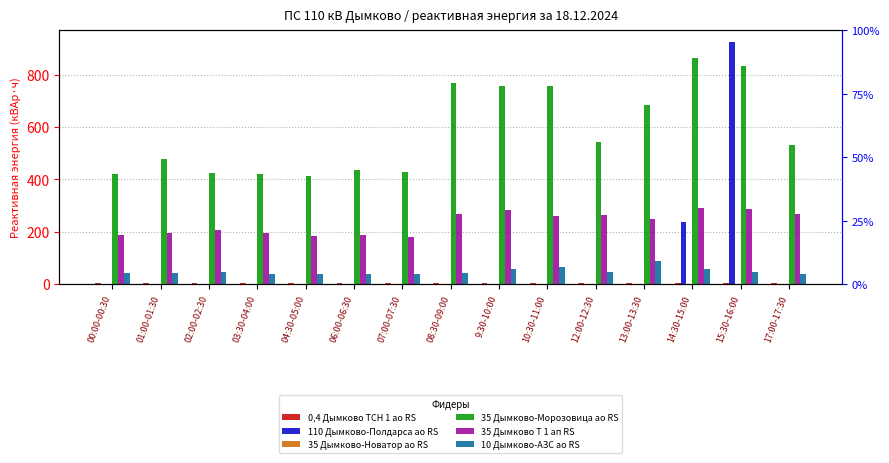

True or false: 110 Дымково-Полдарса ао RS has a value of -620.6 at 10:30-11:00.

False